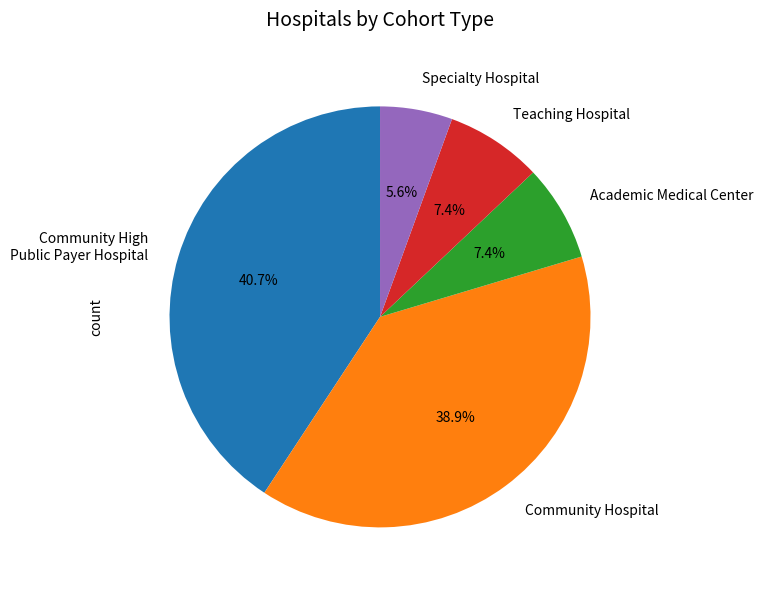

Which slice is the smallest?

Specialty Hospital